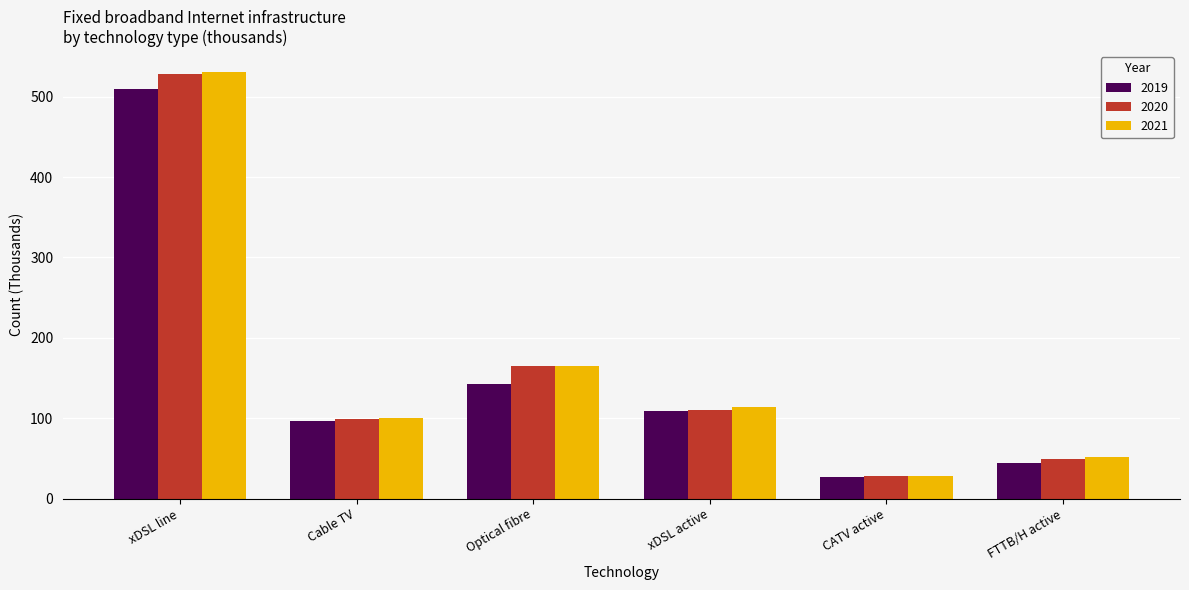

Which category has the lowest value in the 2019 series?

CATV active